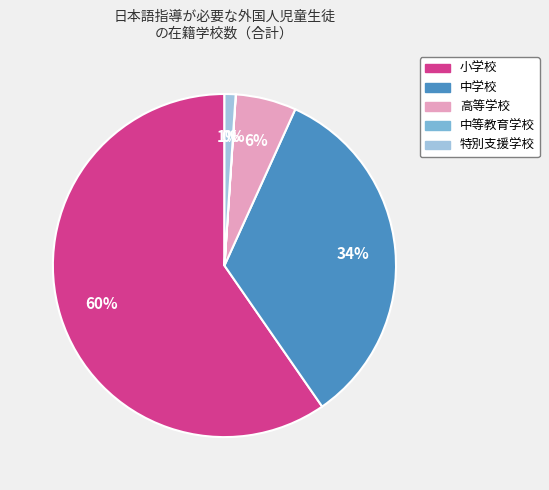

Combined, do 中学校 and 小学校 account for over 50%?

Yes